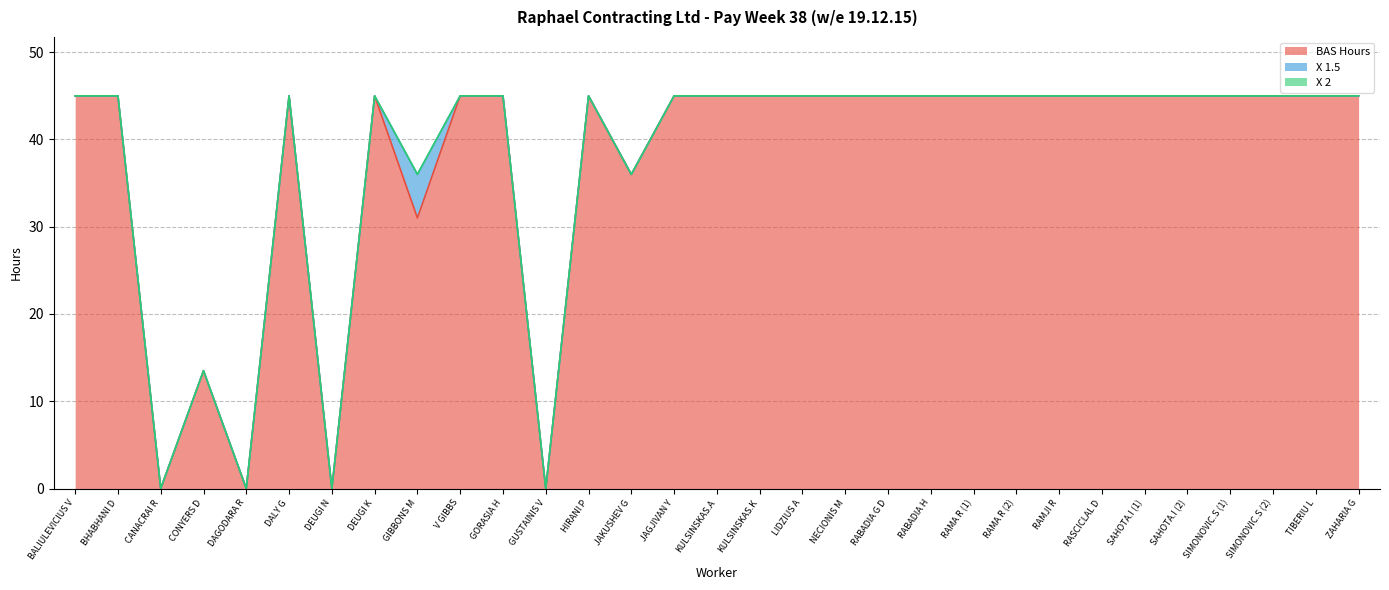

Which label corresponds to the smallest value in the chart?

CANACRAI R